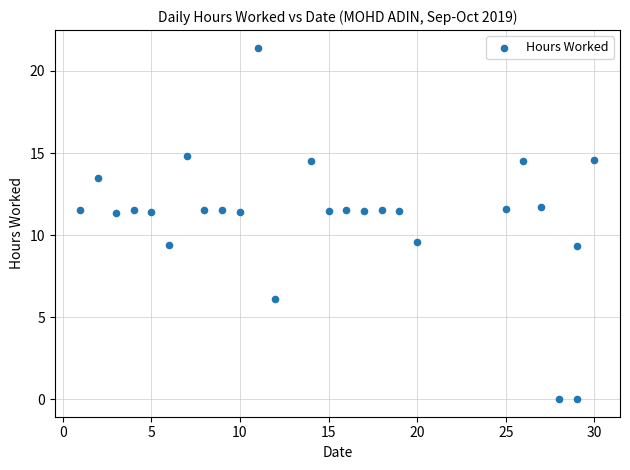

What is the range of X values (max minus min)?

29.0